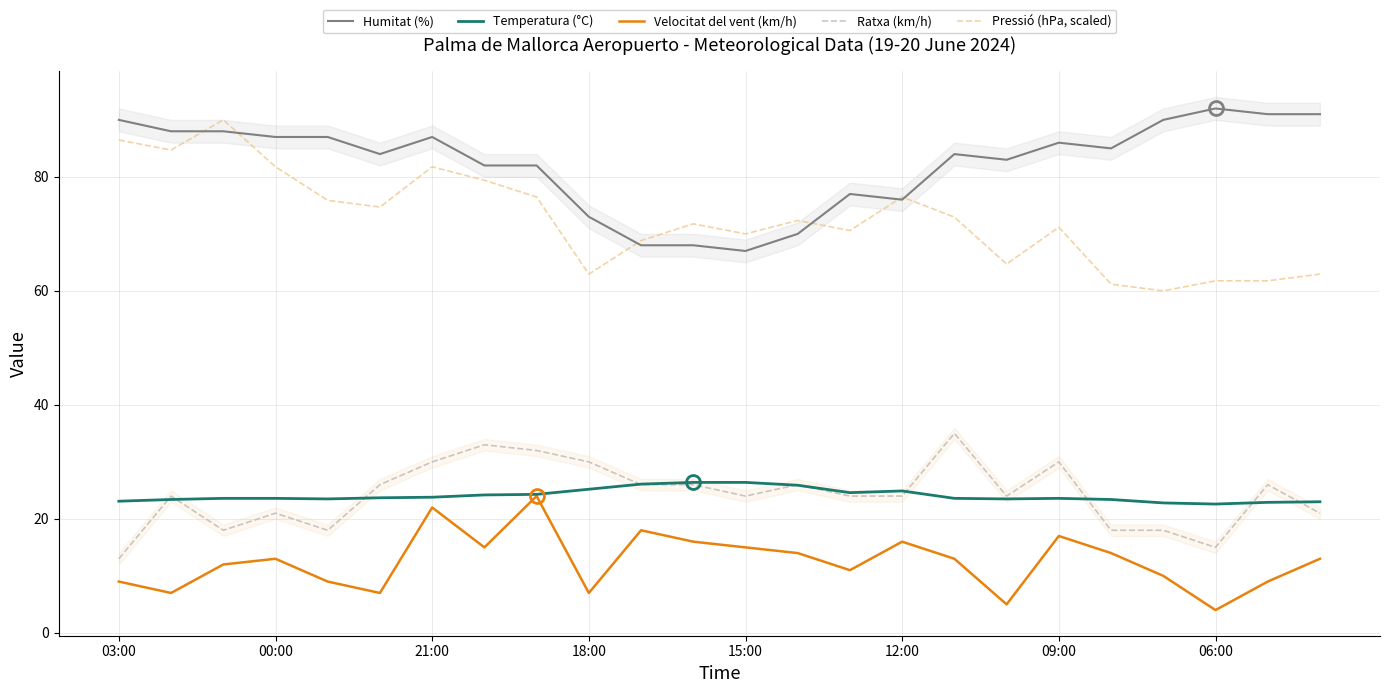

True or false: Ratxa (km/h) and Pressió (hPa, scaled) cross at least once.

False